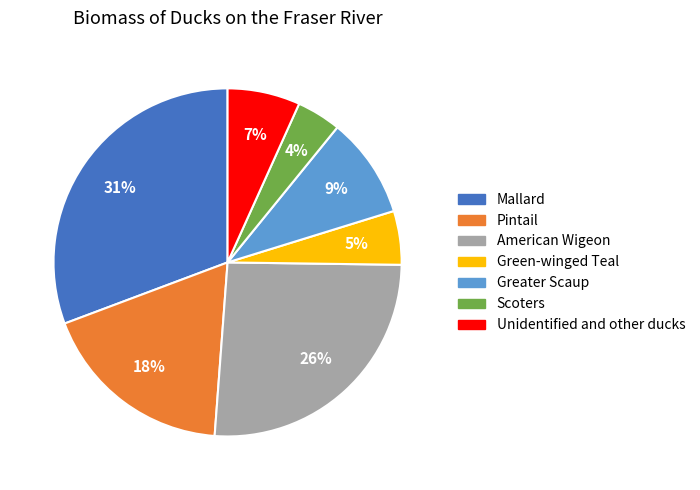

Between Unidentified and other ducks and Scoters, which is larger?

Unidentified and other ducks